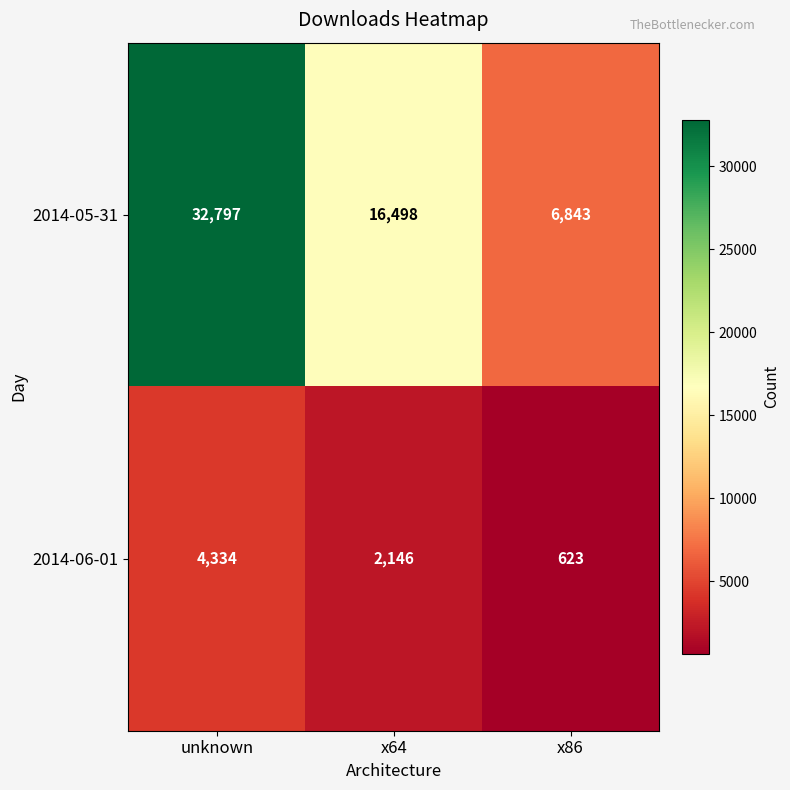

List the labels in order of 2014-05-31 value, largest first.

unknown, x64, x86